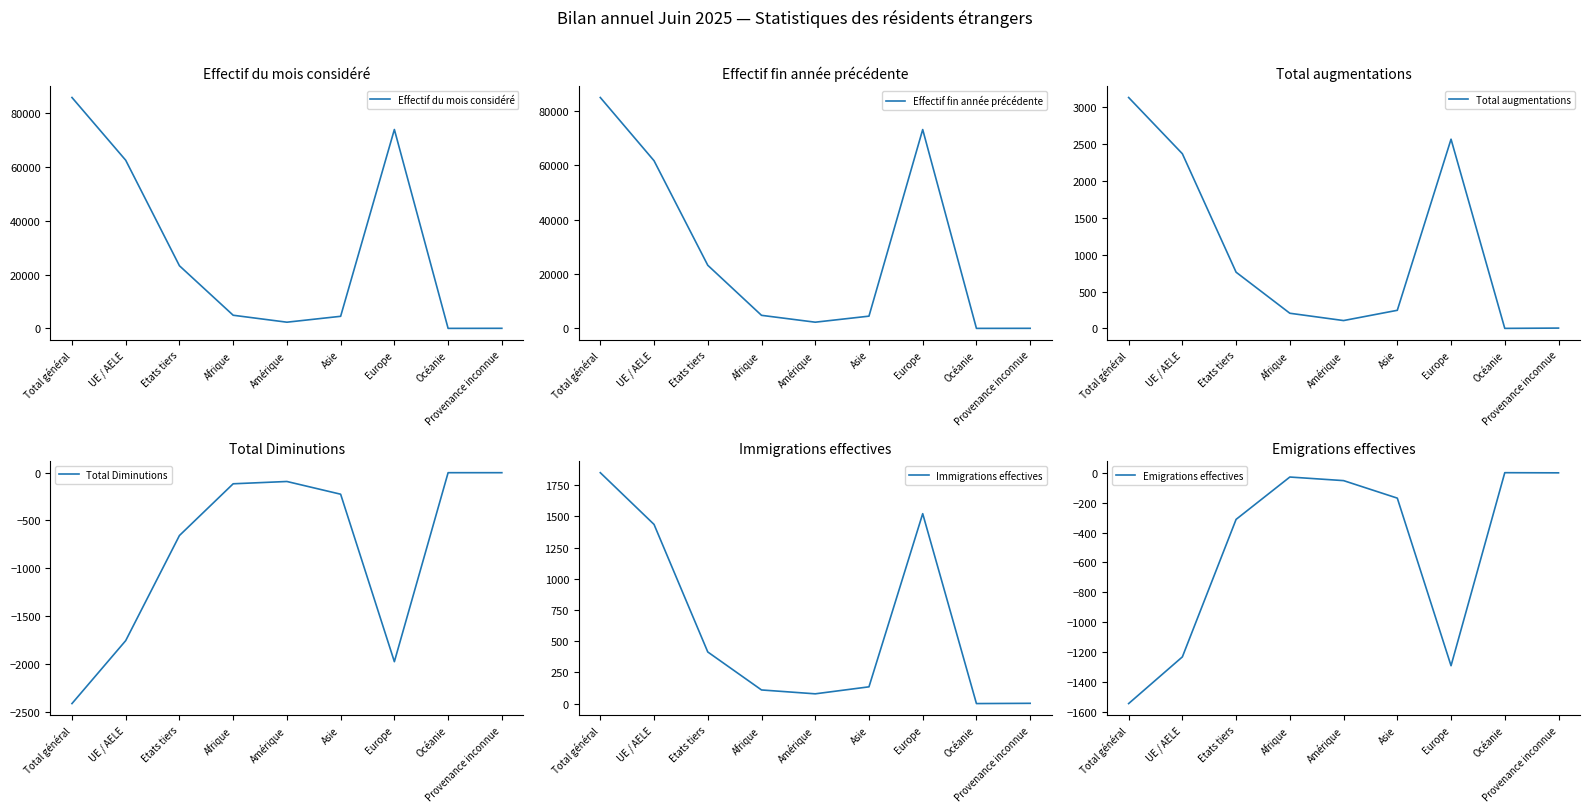

What is the average value of the Effectif fin année précédente series?

28274